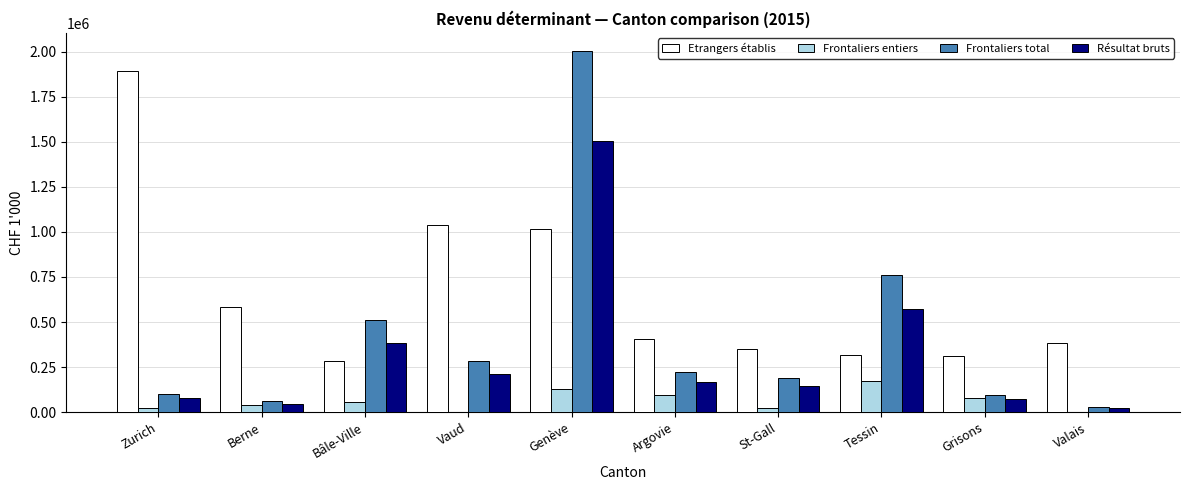

Which category has the highest value across all series?

Genève